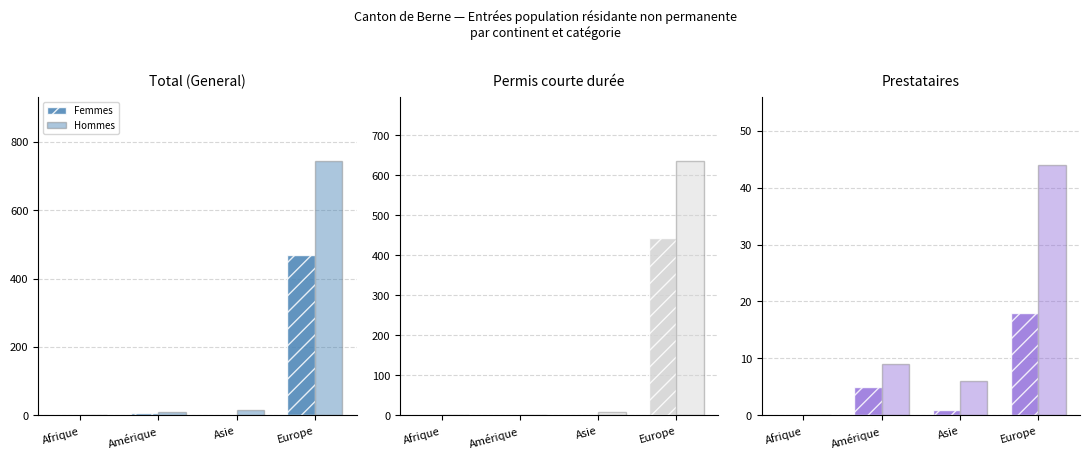

What is the label of the 1st bar from the right?

Europe